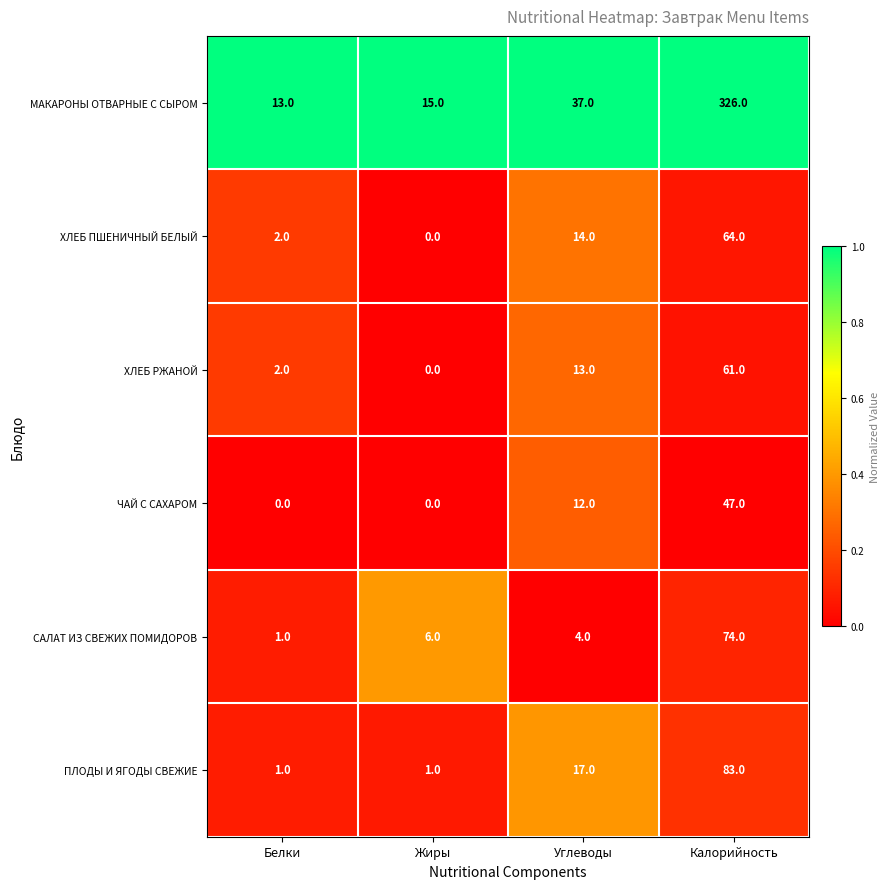

Between Жиры and Углеводы, which series saw the biggest shift?

МАКАРОНЫ ОТВАРНЫЕ С СЫРОМ